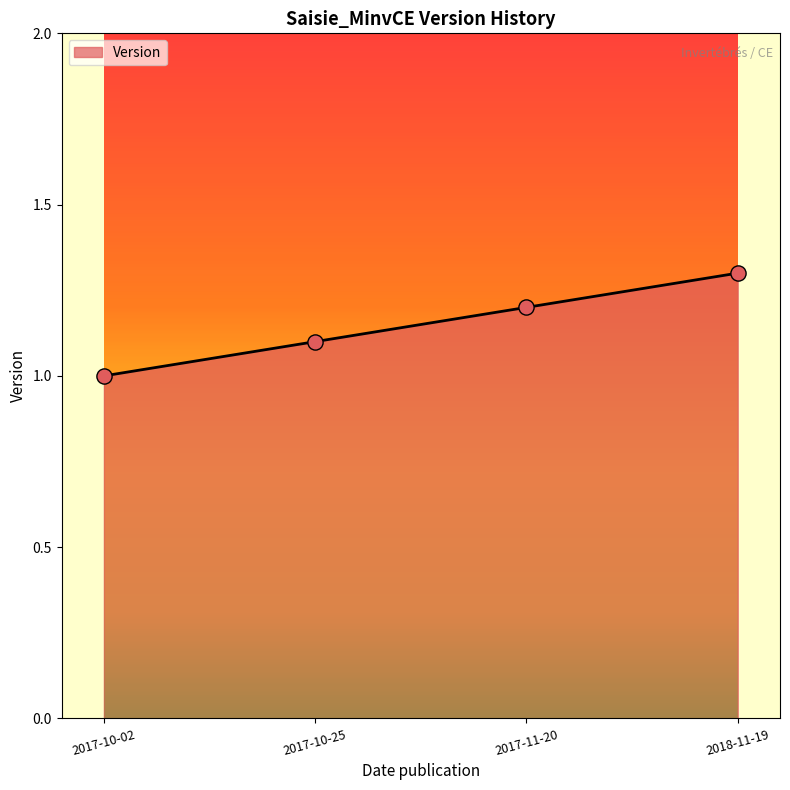

Which has a higher value, 2017-10-25 or 2018-11-19?

2018-11-19